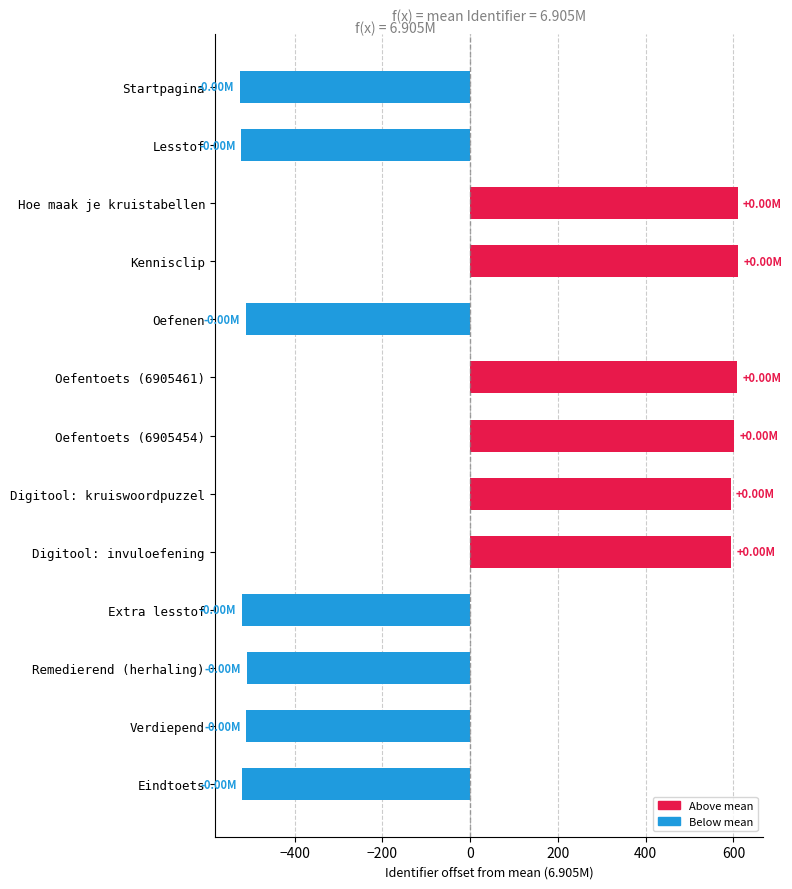

What is the label of the 13th bar from the top?

Eindtoets